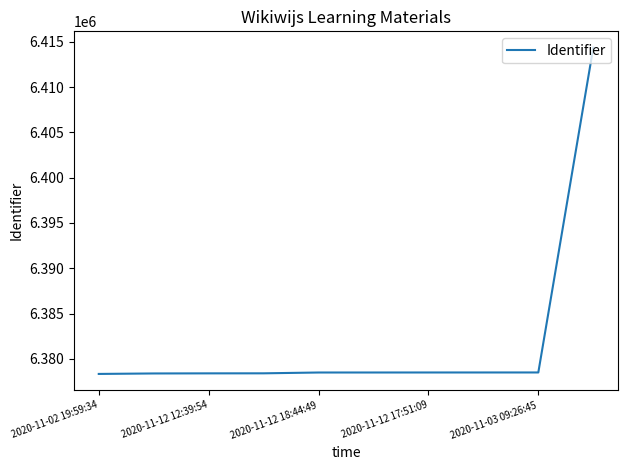

What is the difference between the maximum and minimum values?

36030